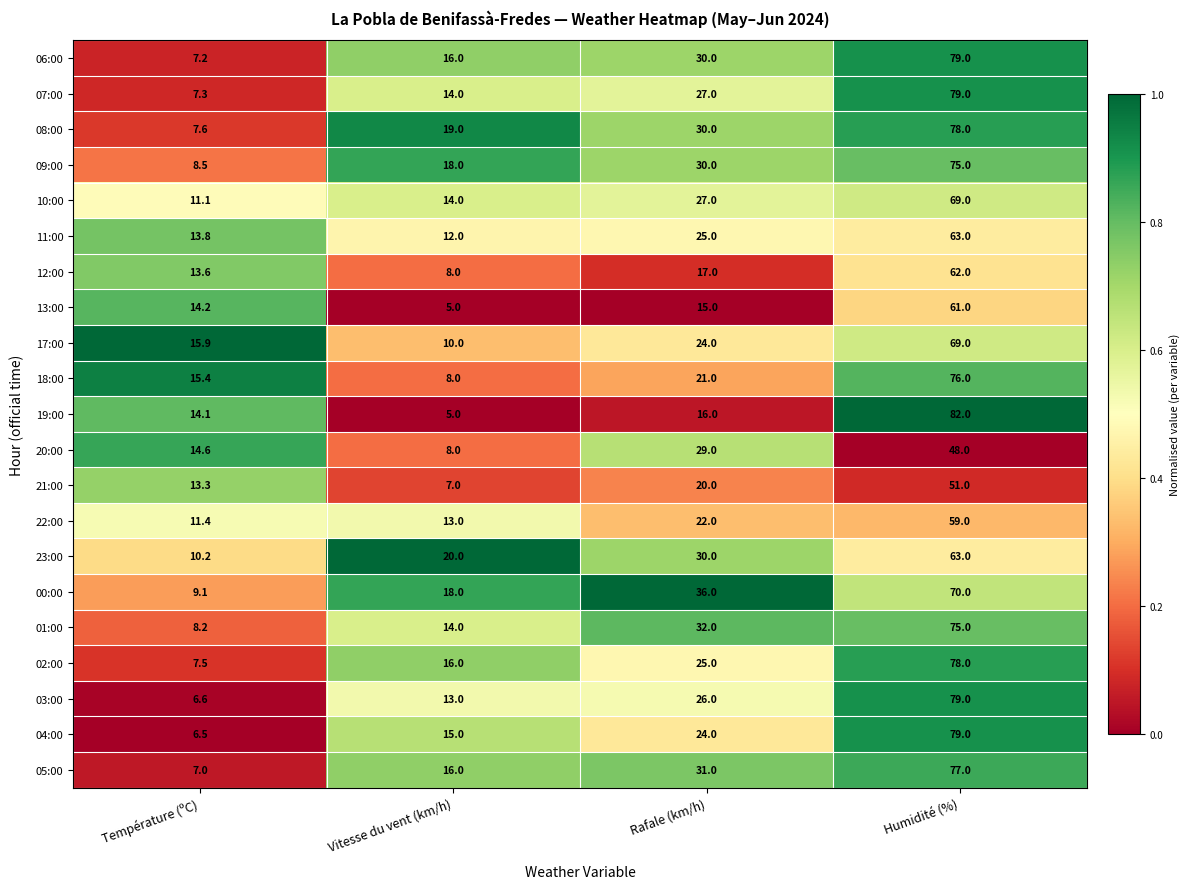

What is the total value across all series at Température (ºC)?

223.1